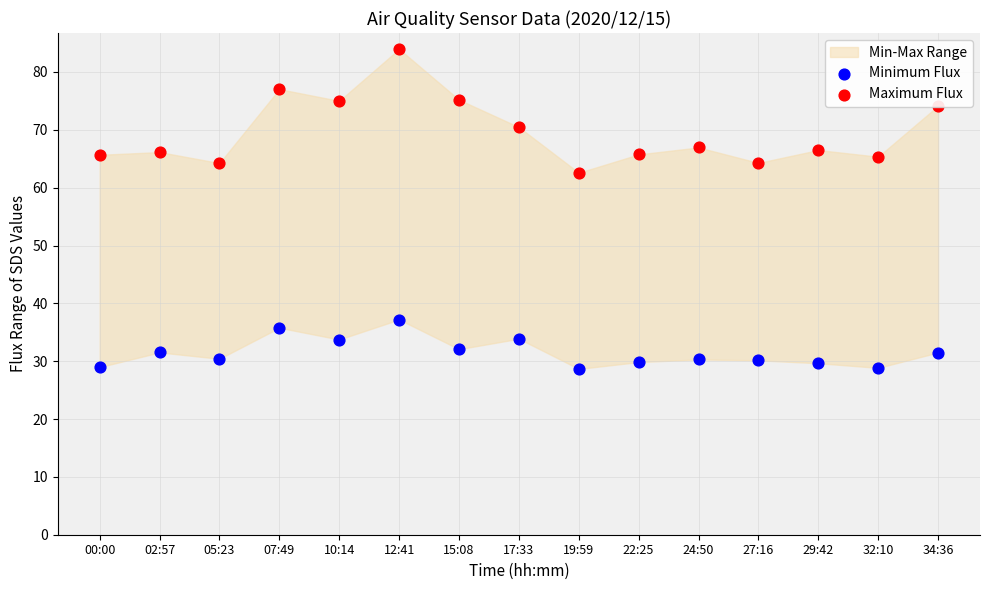

Which series has the largest Y range (max minus min)?

Maximum Flux